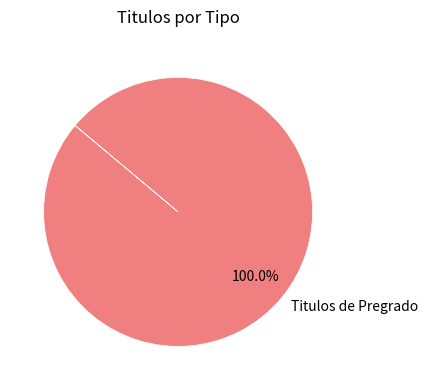

To the nearest percent, what portion does Titulos de Pregrado represent?

100%